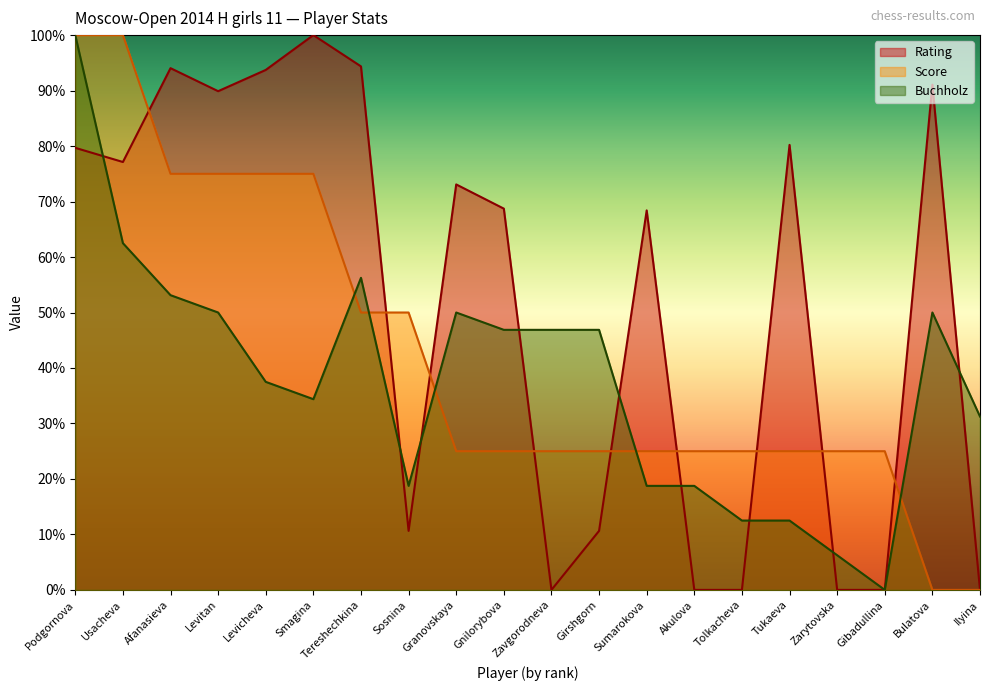

Which label corresponds to the largest value in the chart?

Smagina